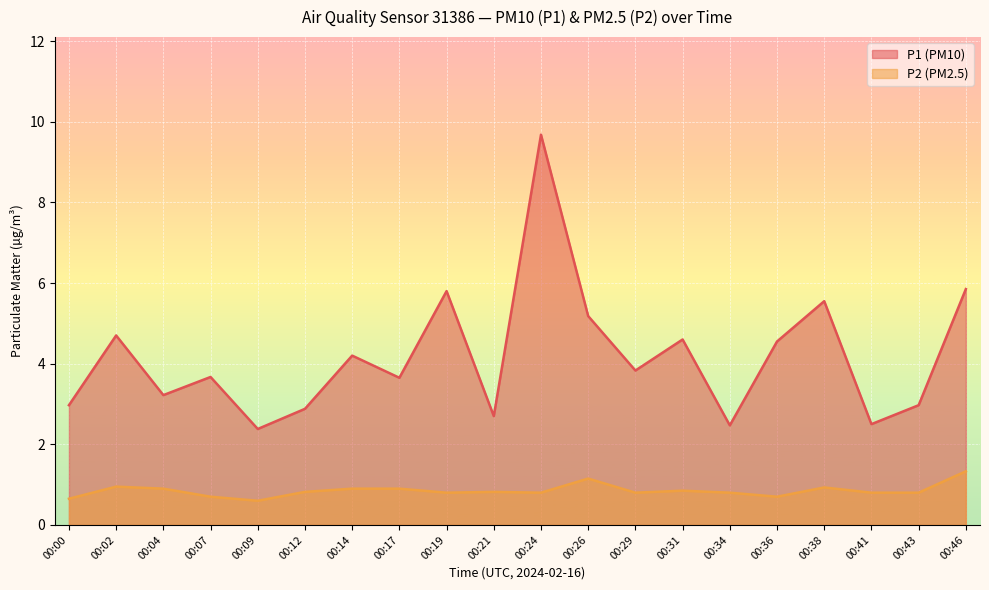

Is it true that P2 equals 1.1 at 00:26?

True